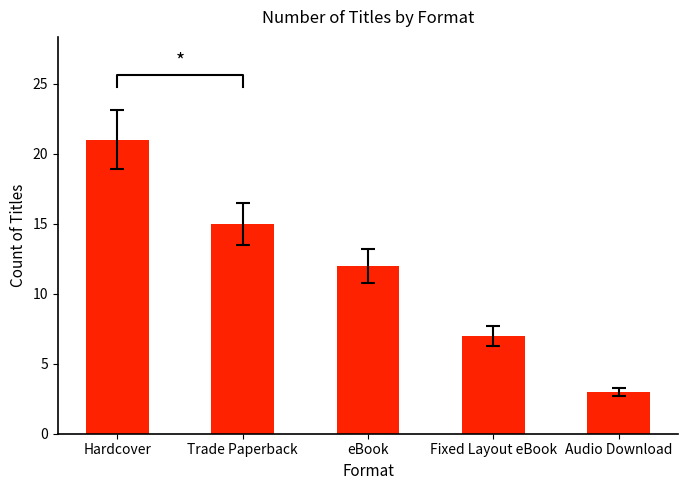

Rank the categories by value from lowest to highest.

Audio Download, Fixed Layout eBook, eBook, Trade Paperback, Hardcover